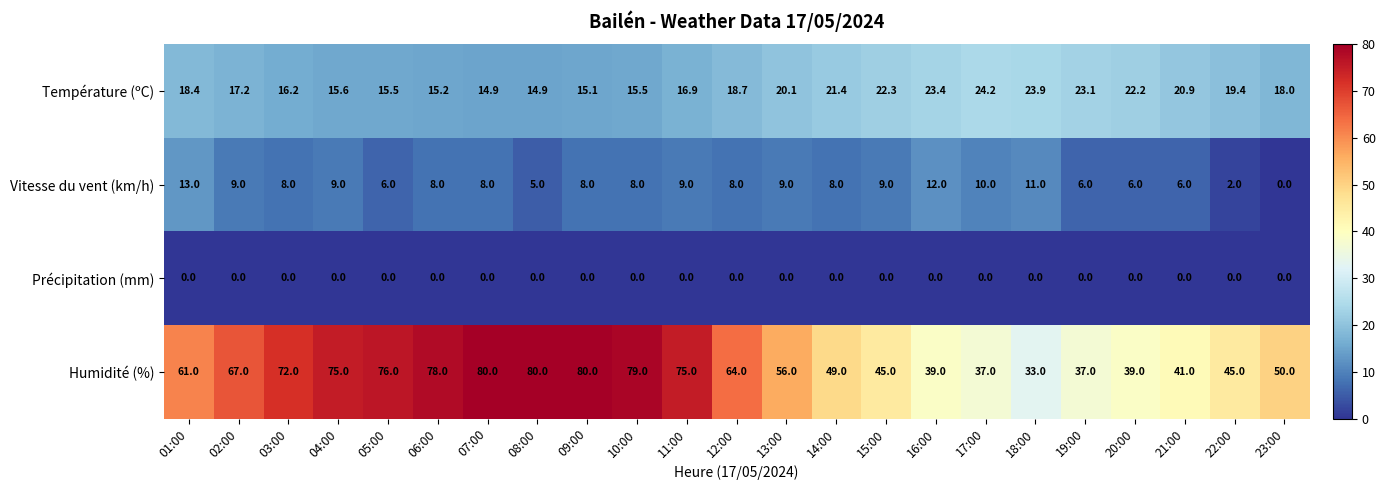

Which series has the widest spread of values?

Humidité (%)